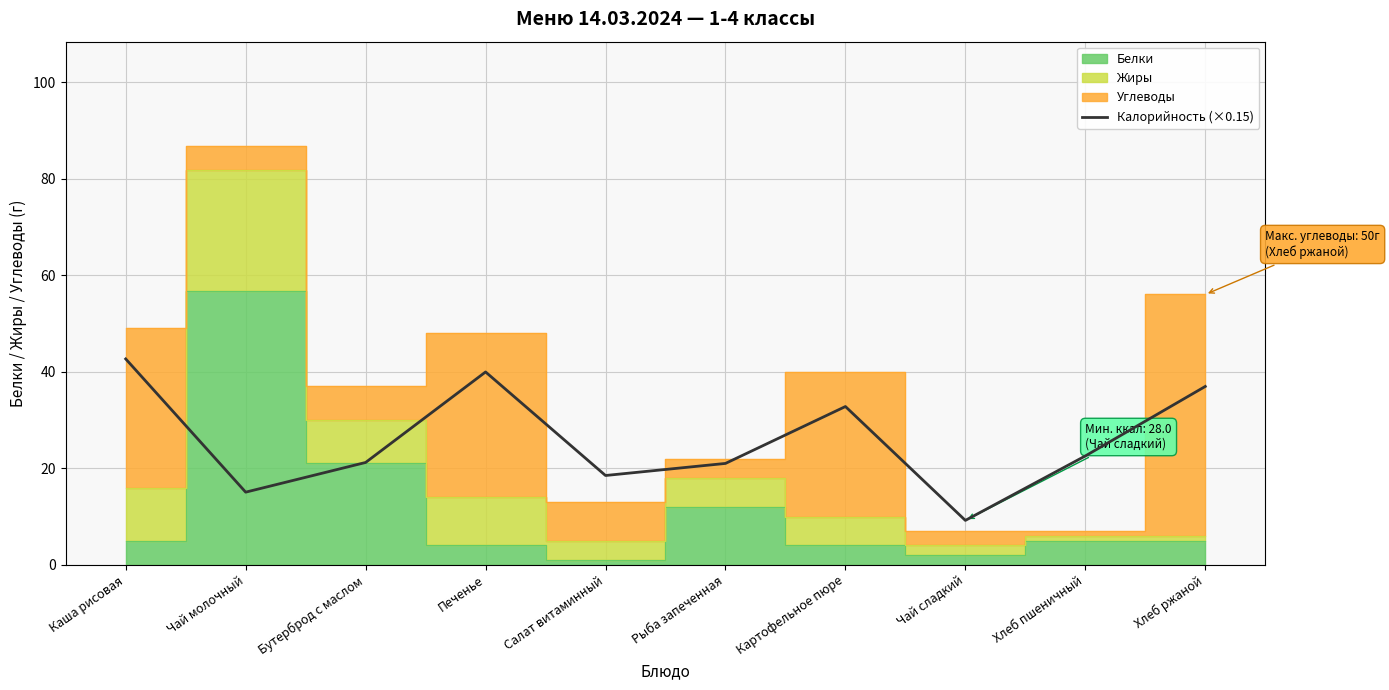

True or false: the data has more than 2 interior local peaks.

False